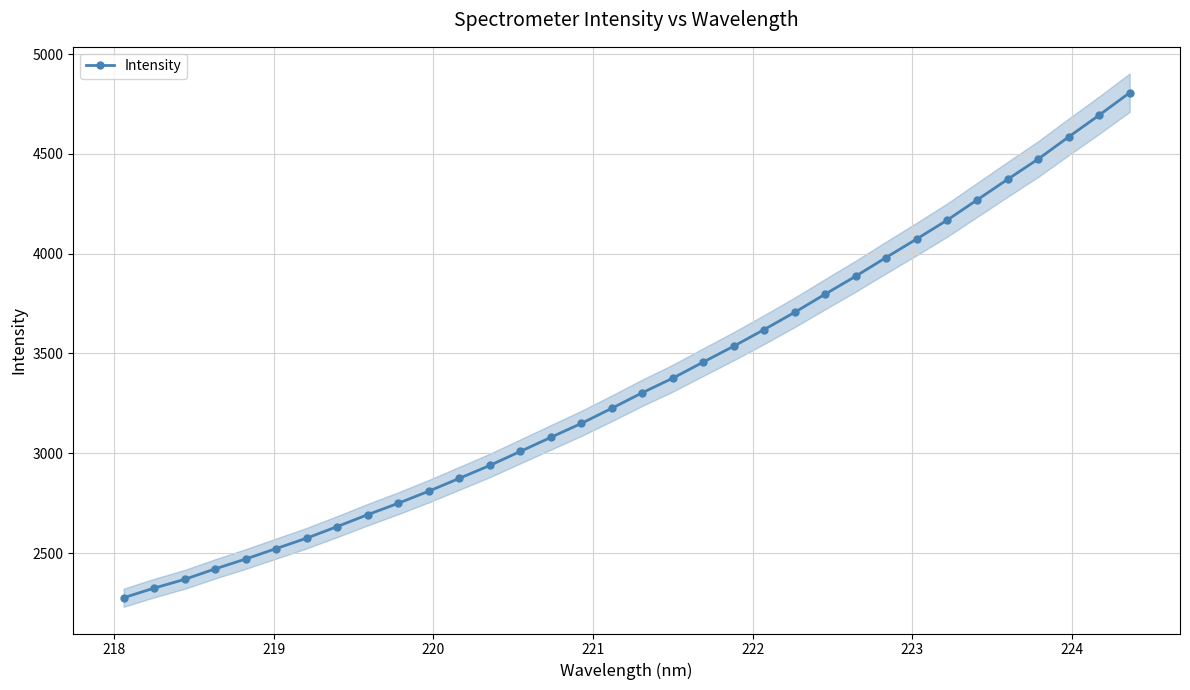

What is the value of the Intensity point at the 16th from the left?

3149.7